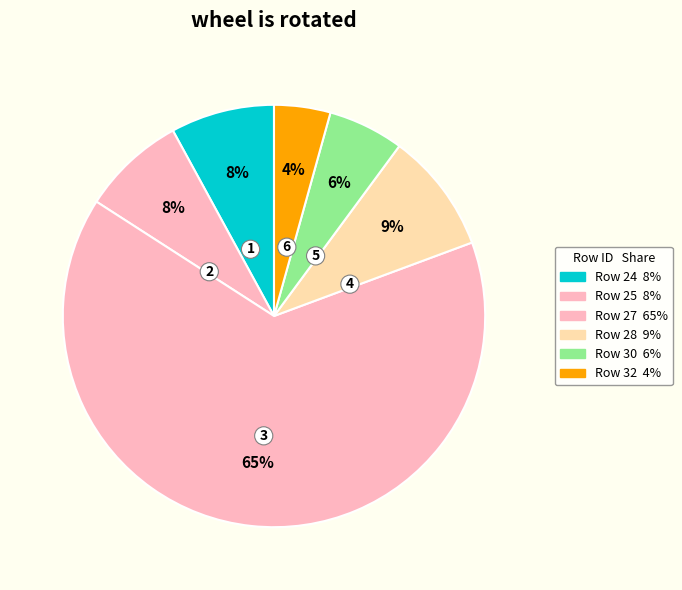

How many slices are in this pie chart?

6